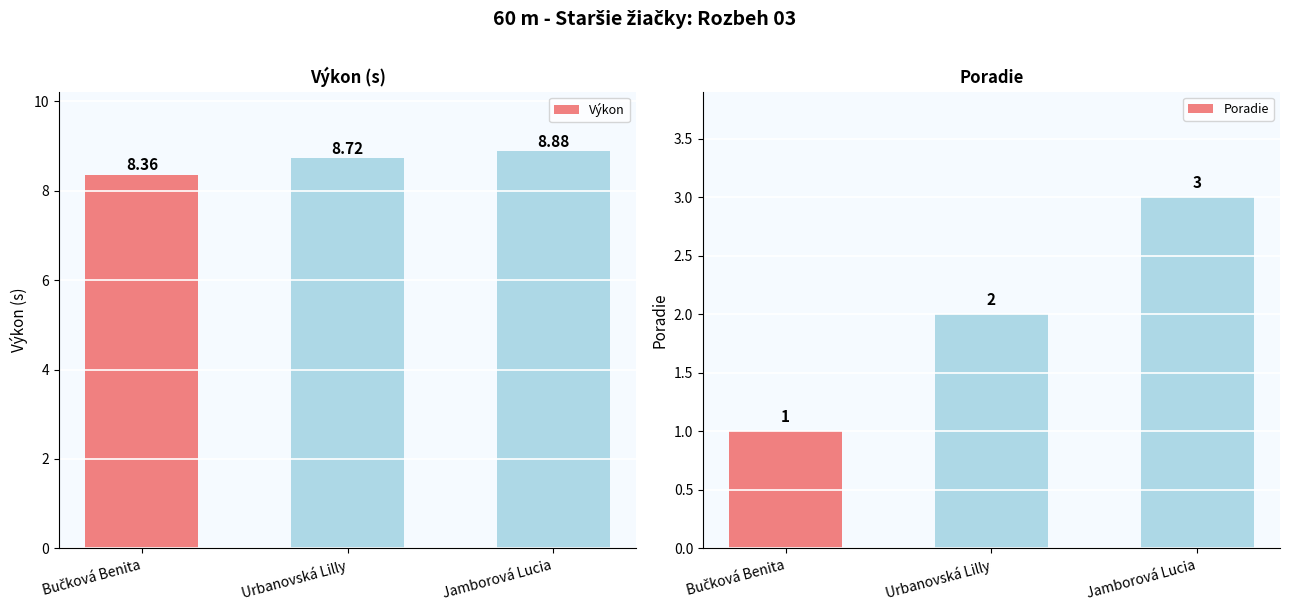

True or false: Výkon has a value of 4.2 at Bučková Benita.

False